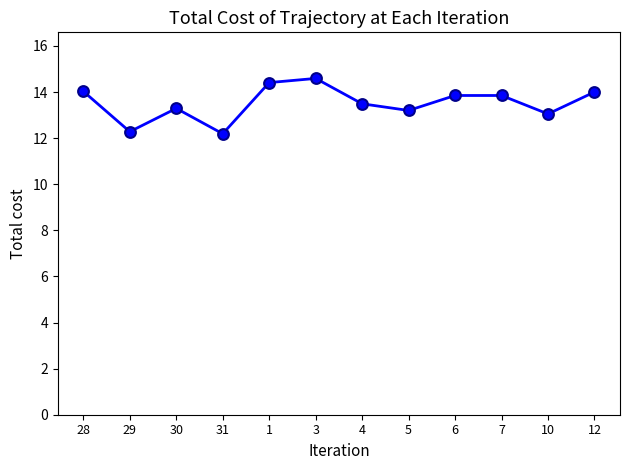

What is the ratio of the value at 3 to the value at 29?

1.2